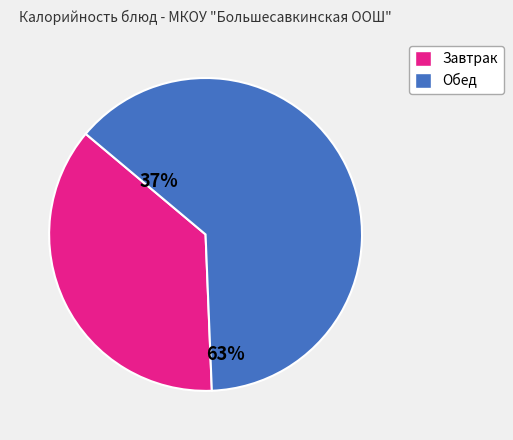

Which slice is the smallest?

Завтрак